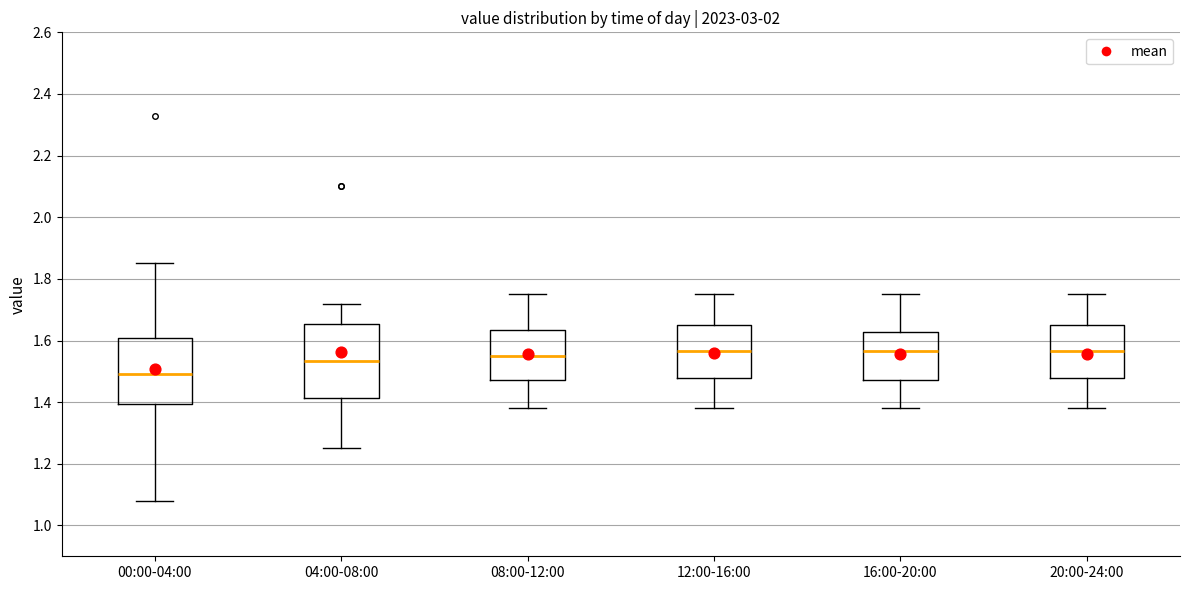

Which box is the tallest, from its lower edge to its upper edge?

04:00-08:00